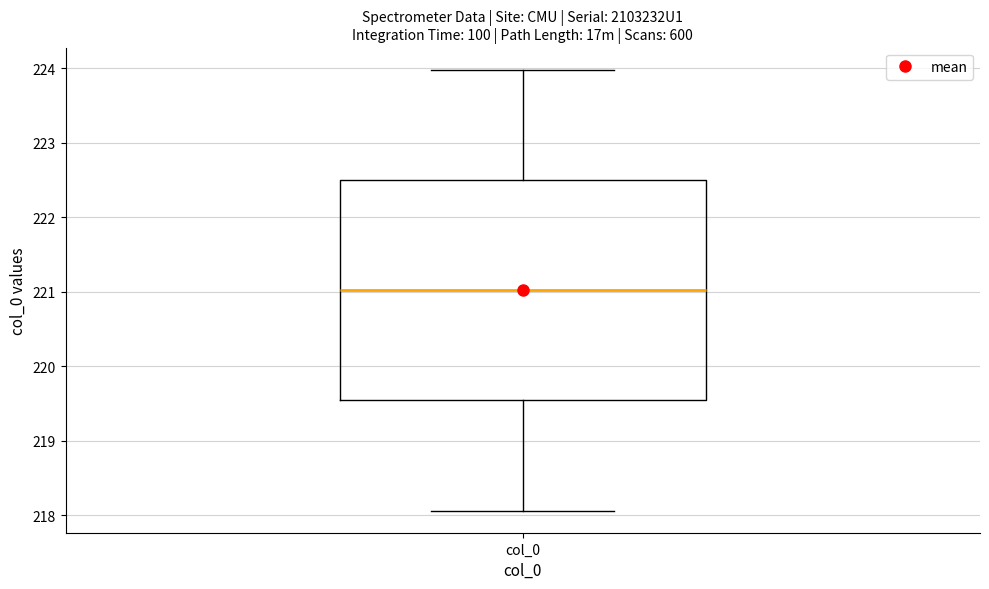

Transcribe this box plot: give where the median line is, the range the box spans, and where the two whiskers end, as read against the y-axis. The values are not printed on the chart, so give them approximately, as read against the axis.

median 221.0, box 219.5 to 222.5, whiskers 218.1 to 224.0